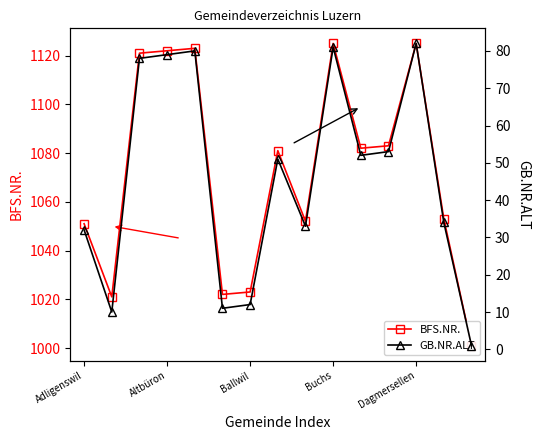

What position from the left is Dagmersellen?

13